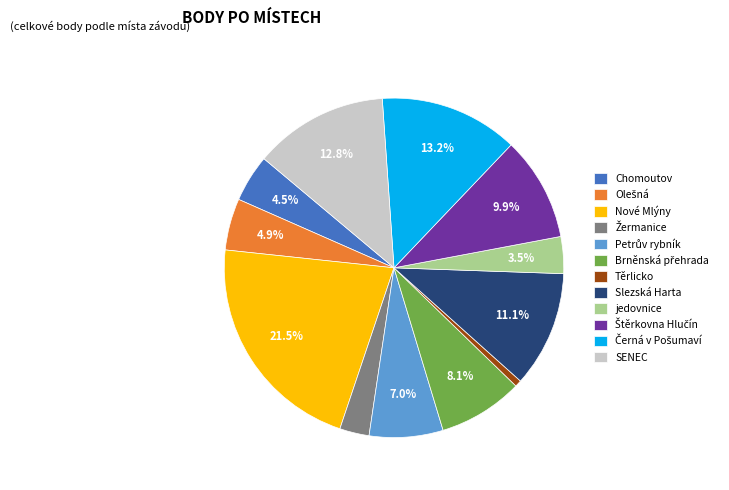

Which slice is the smallest?

Těrlicko